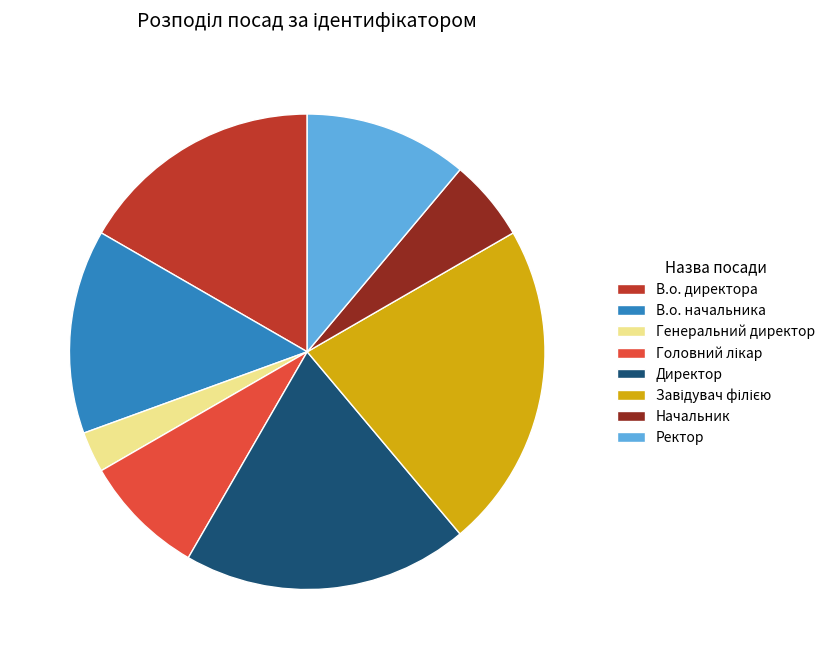

Does Начальник represent more than half of the total?

No